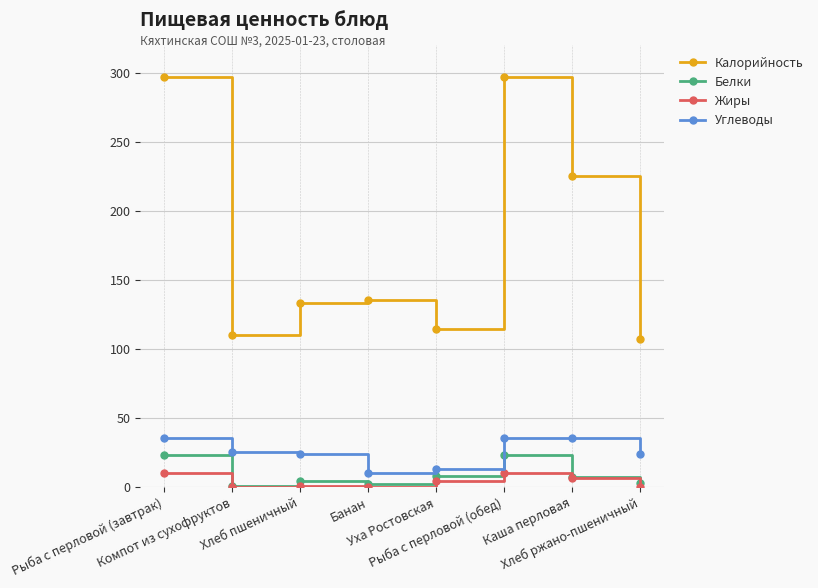

True or false: Углеводы and Жиры cross at least once.

False